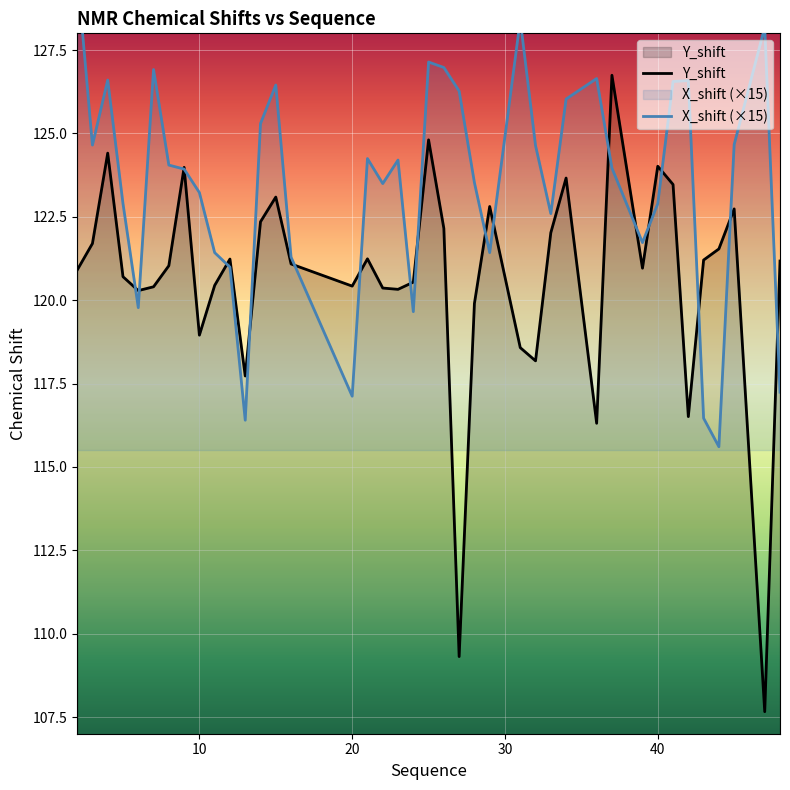

What is the highest value of the Y_shift series?

126.7